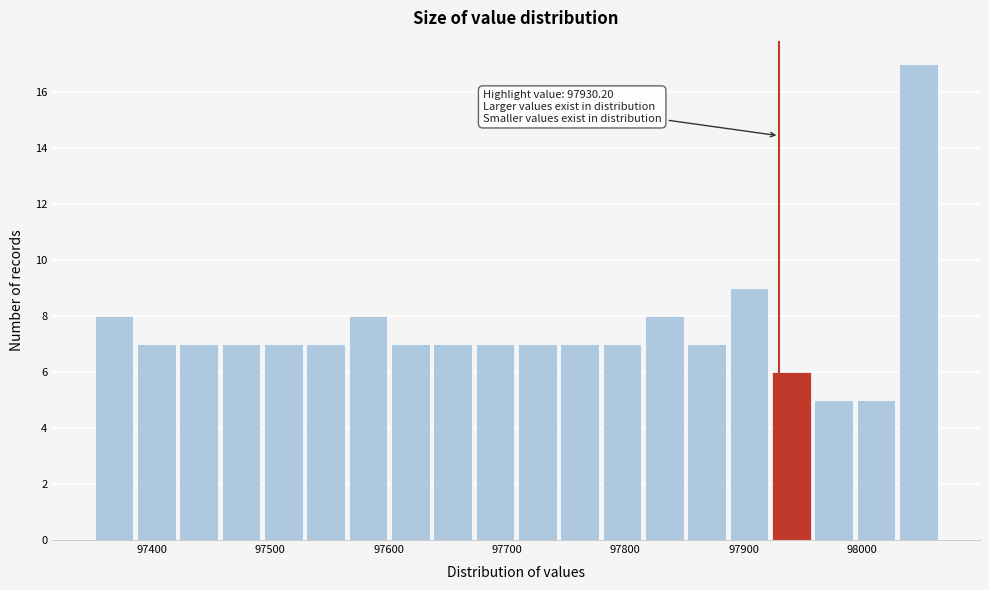

Read against the x-axis, roughly where is the centre of the tallest bar?

98050